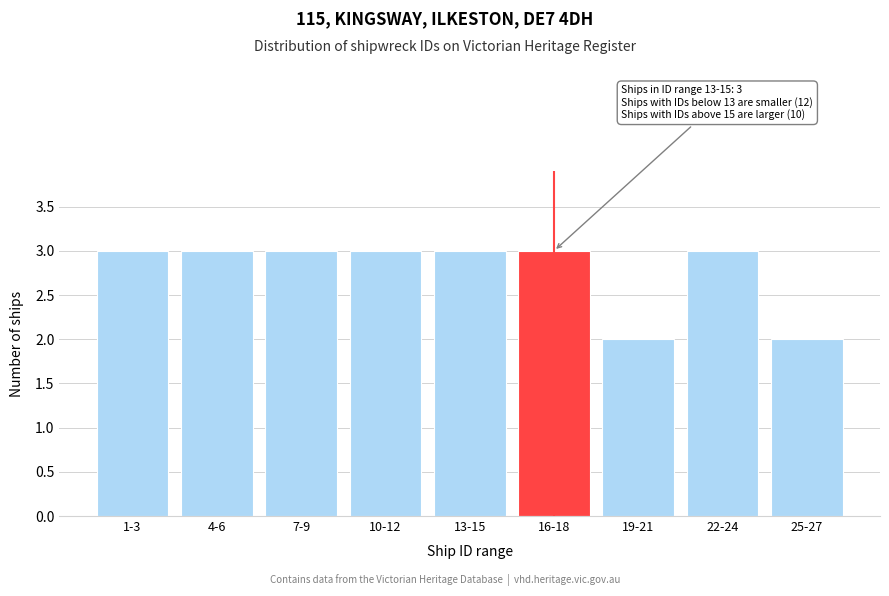

Reading left to right, extract all data points from this chart.

3	3	3	3	3	3	2	3	2